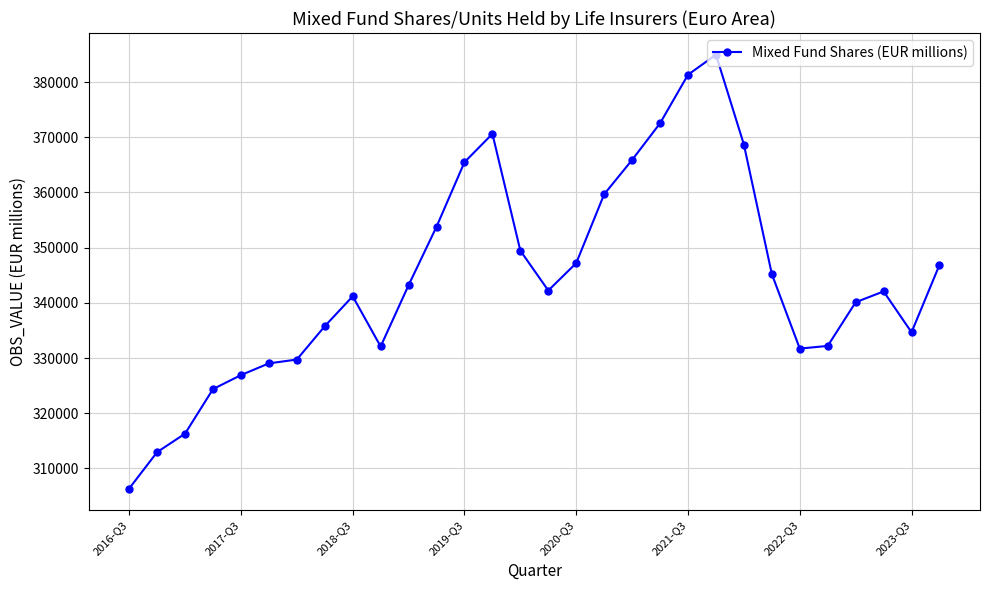

What is the greatest value displayed?

384944.6